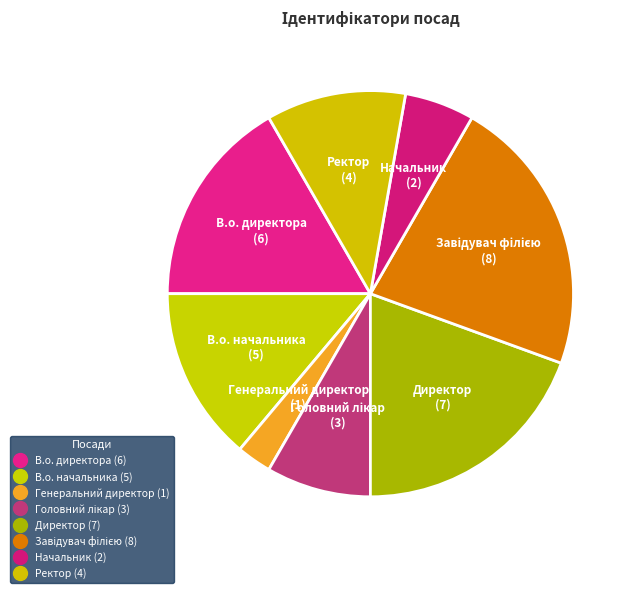

Between Ректор and В.о. начальника, which is larger?

В.о. начальника